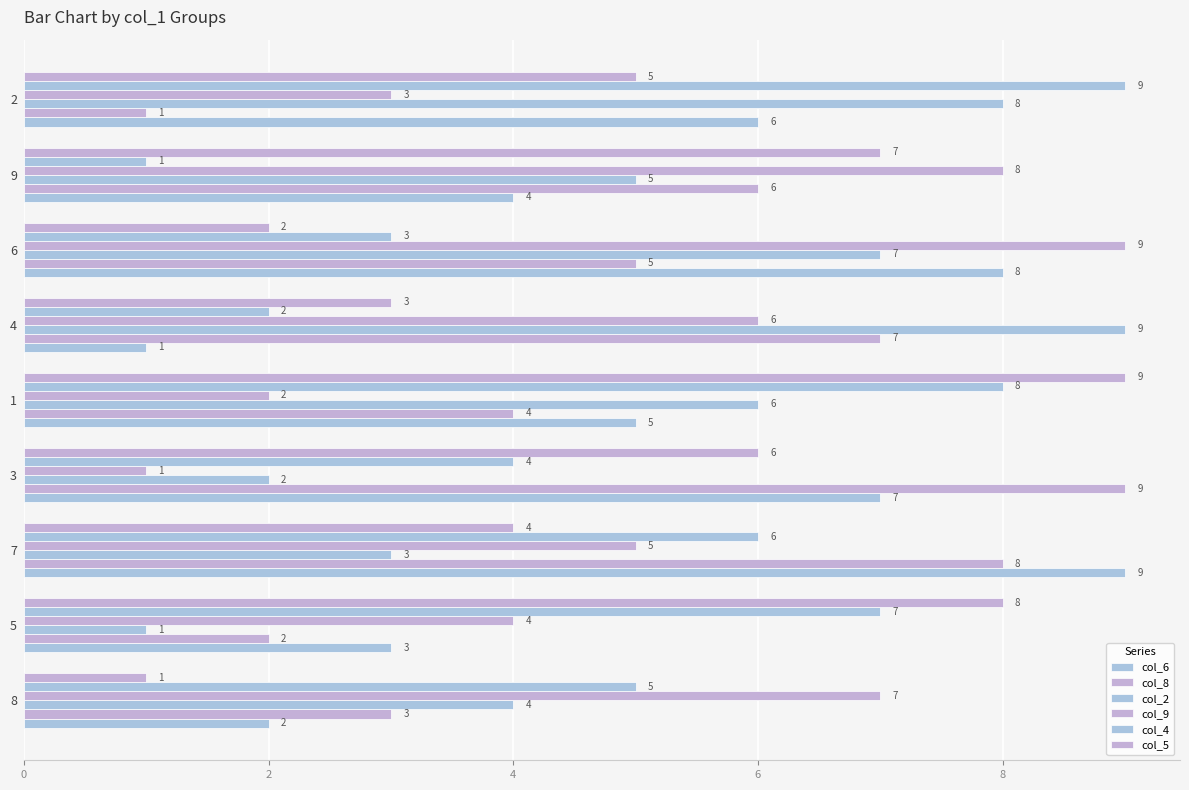

Count the number of categories in the chart.

9